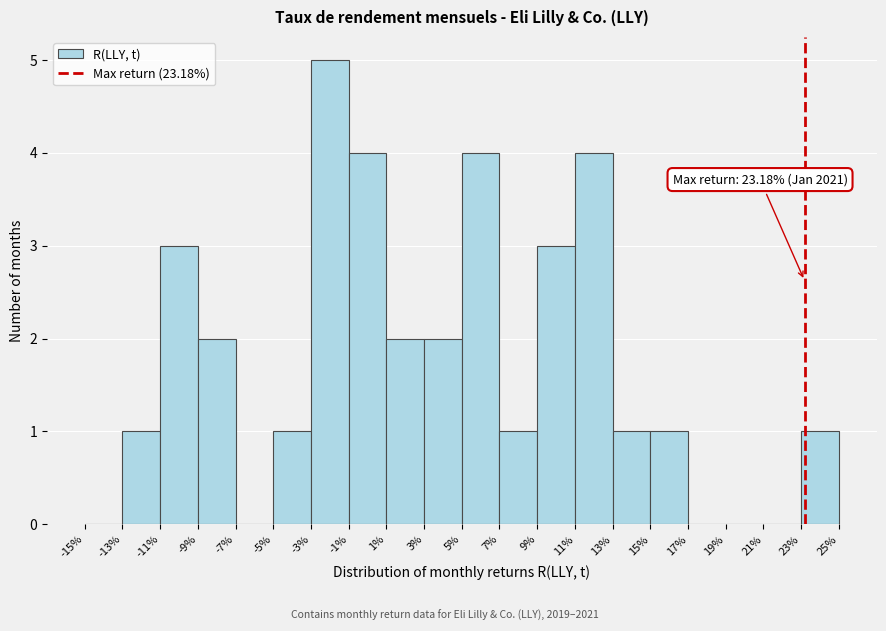

Reading left to right, list all the values displayed in this chart.

-15%=0	-13%=1	-11%=3	-9%=2	-7%=0	-5%=1	-3%=5	-1%=4	1%=2	3%=2	5%=4	7%=1	9%=3	11%=4	13%=1	15%=1	17%=0	19%=0	21%=0	23%=1